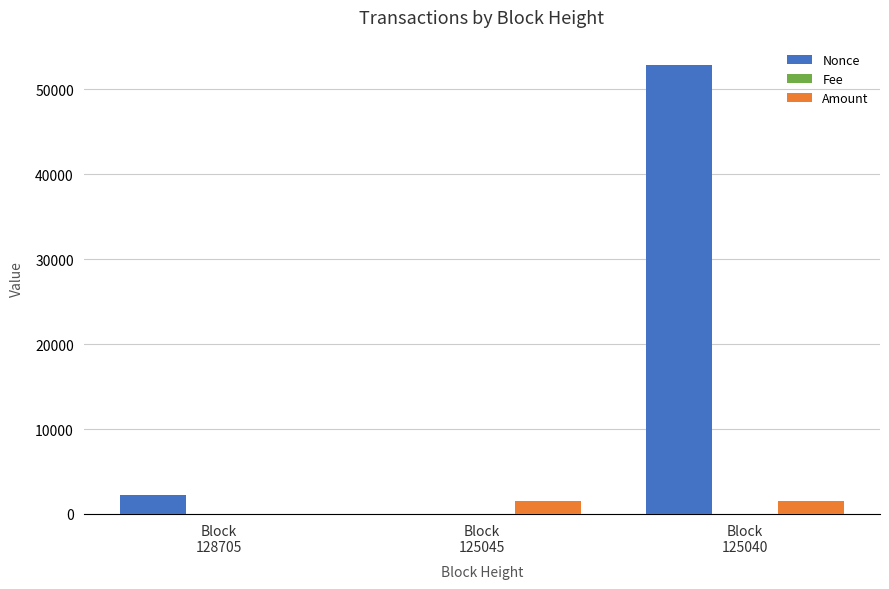

Which series has the largest total across all categories?

Nonce